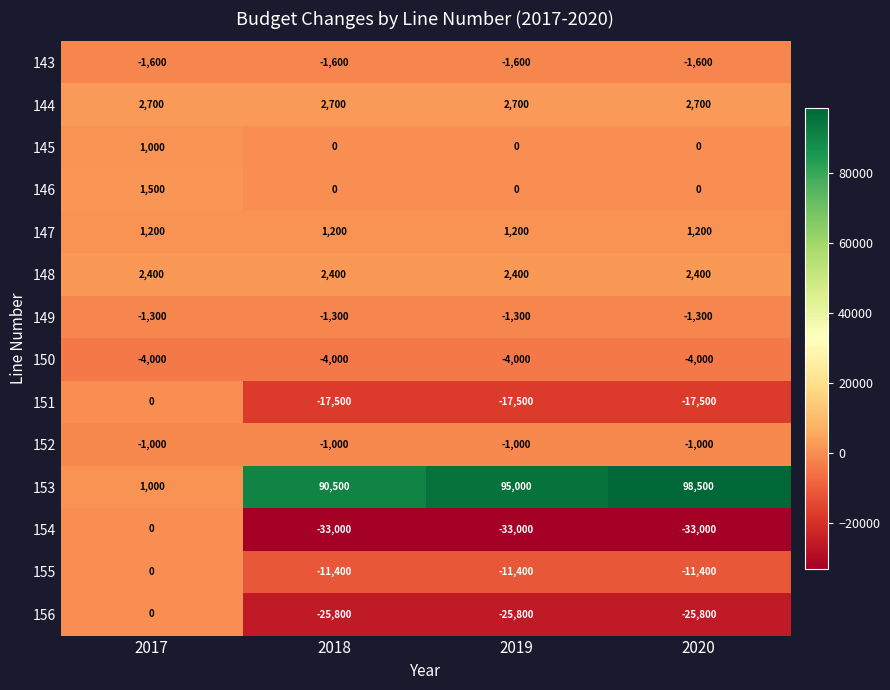

Which series has the widest spread of values?

153